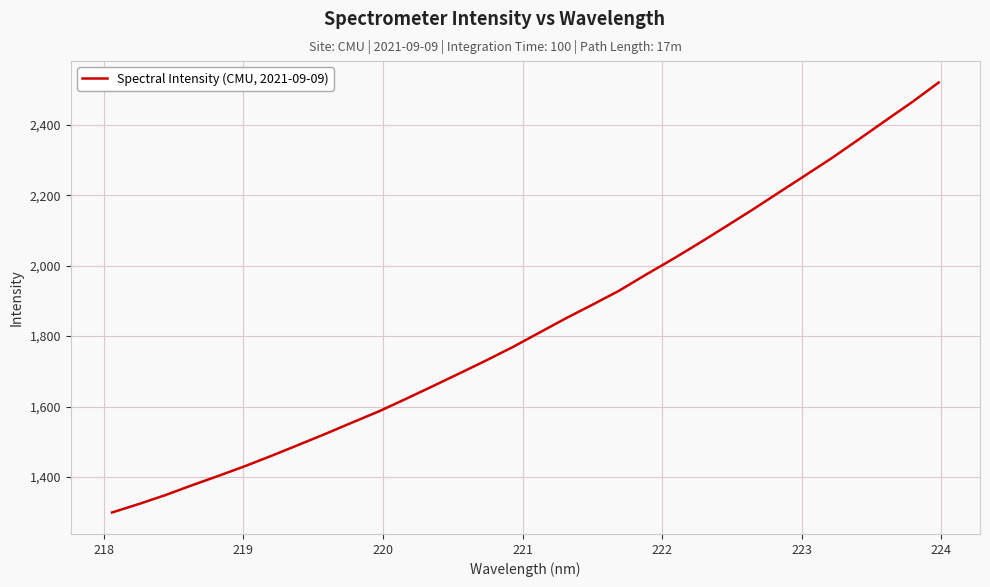

What is the difference between the maximum and minimum values?

1220.8